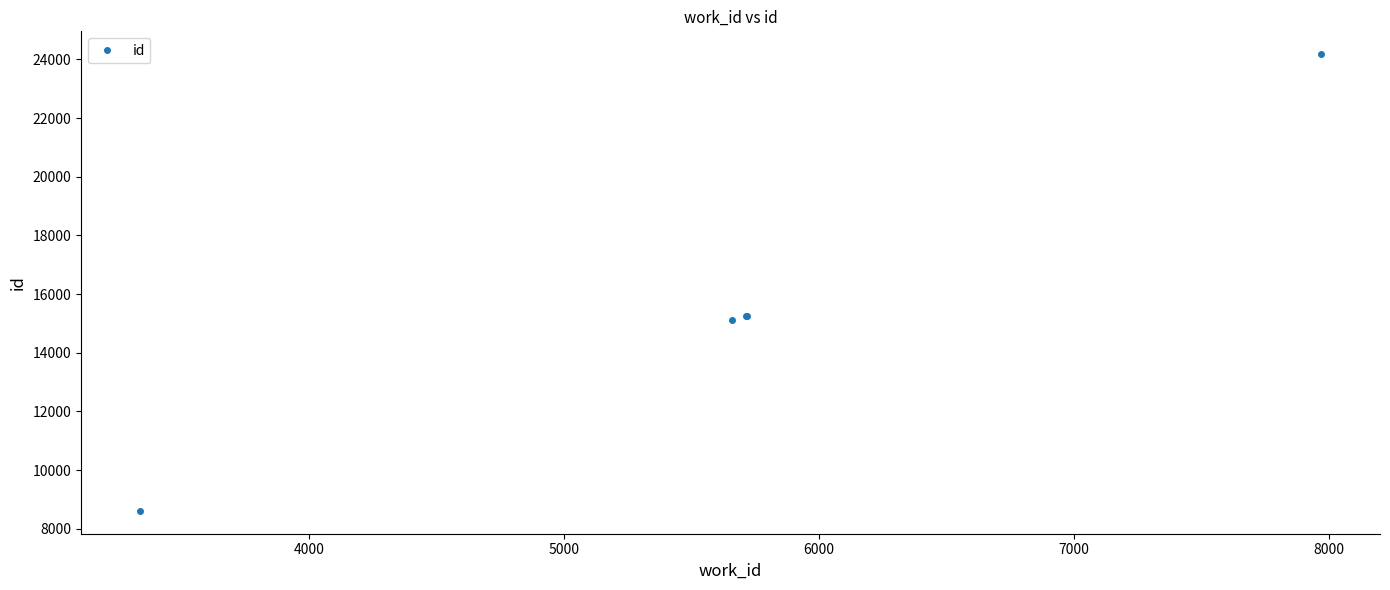

Count the number of data series in this chart.

1